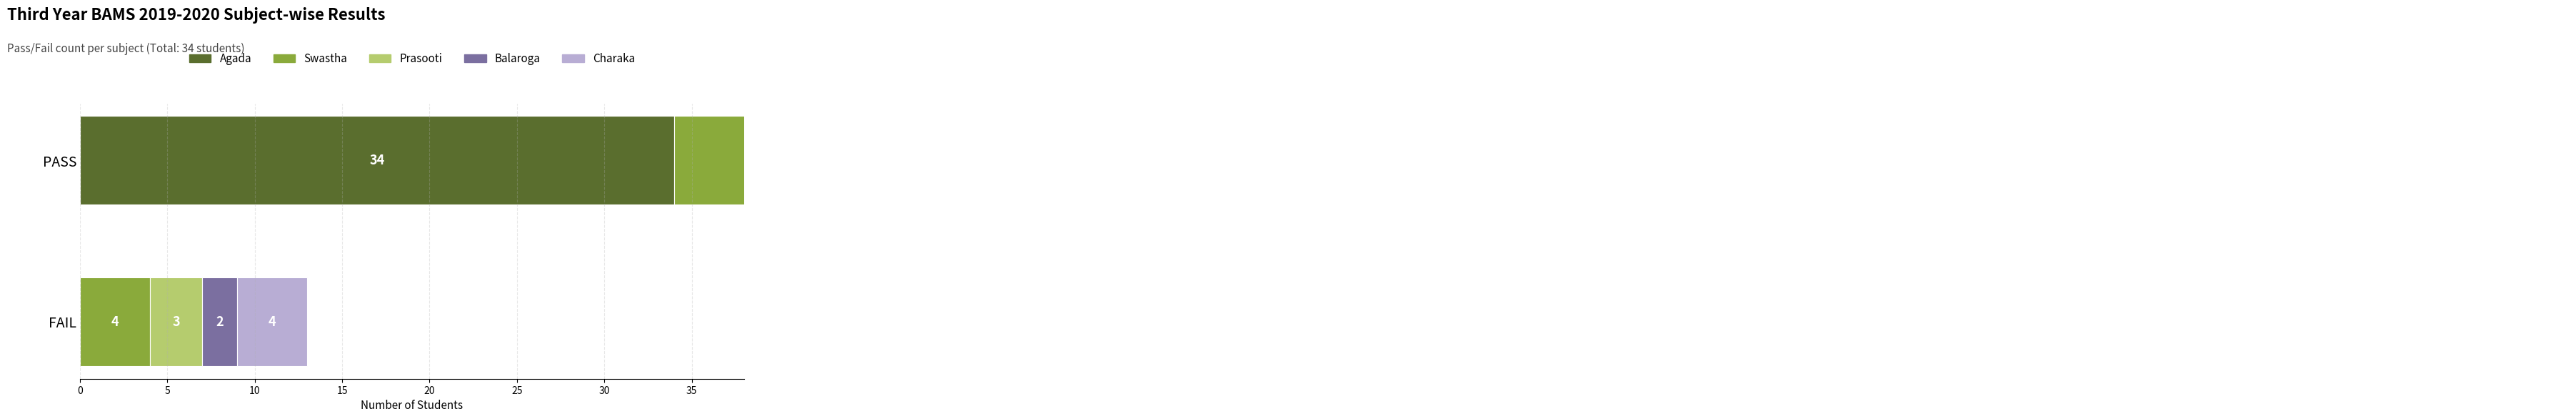

Which series has the largest total across all categories?

Agada